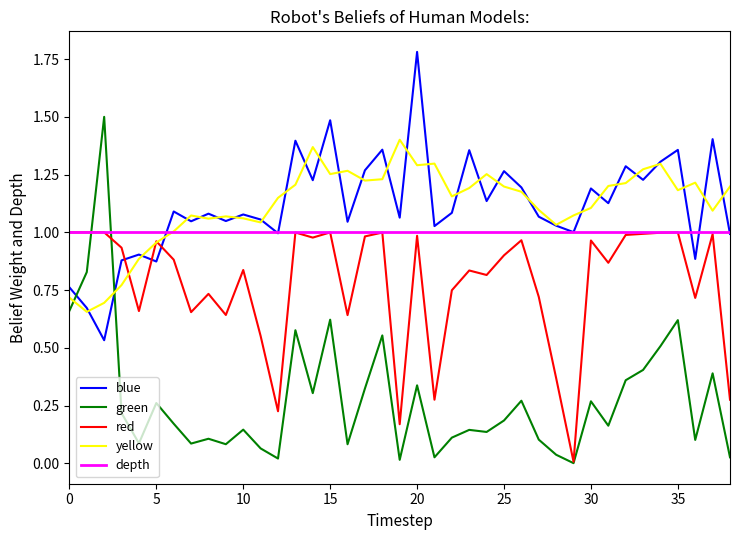

Which series ends up on top after the final intersection of red and blue?

blue